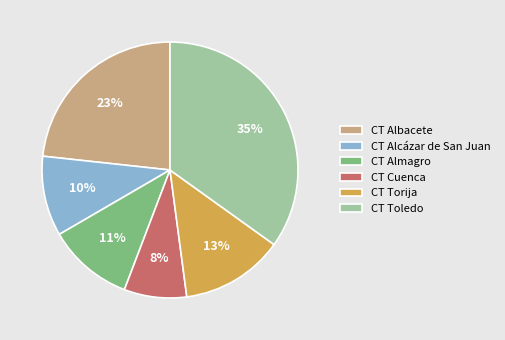

What percentage is the CT Toledo slice, to the nearest percent?

35%